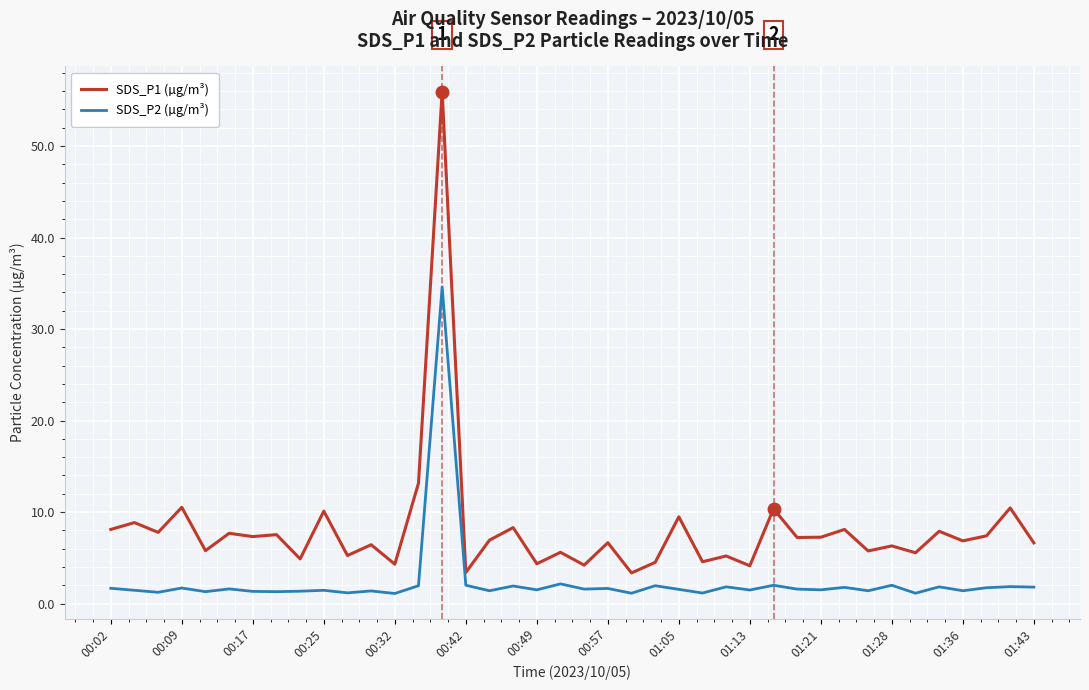

What is the difference between the maximum and minimum values in the SDS_P2 (µg/m³) series?

33.5